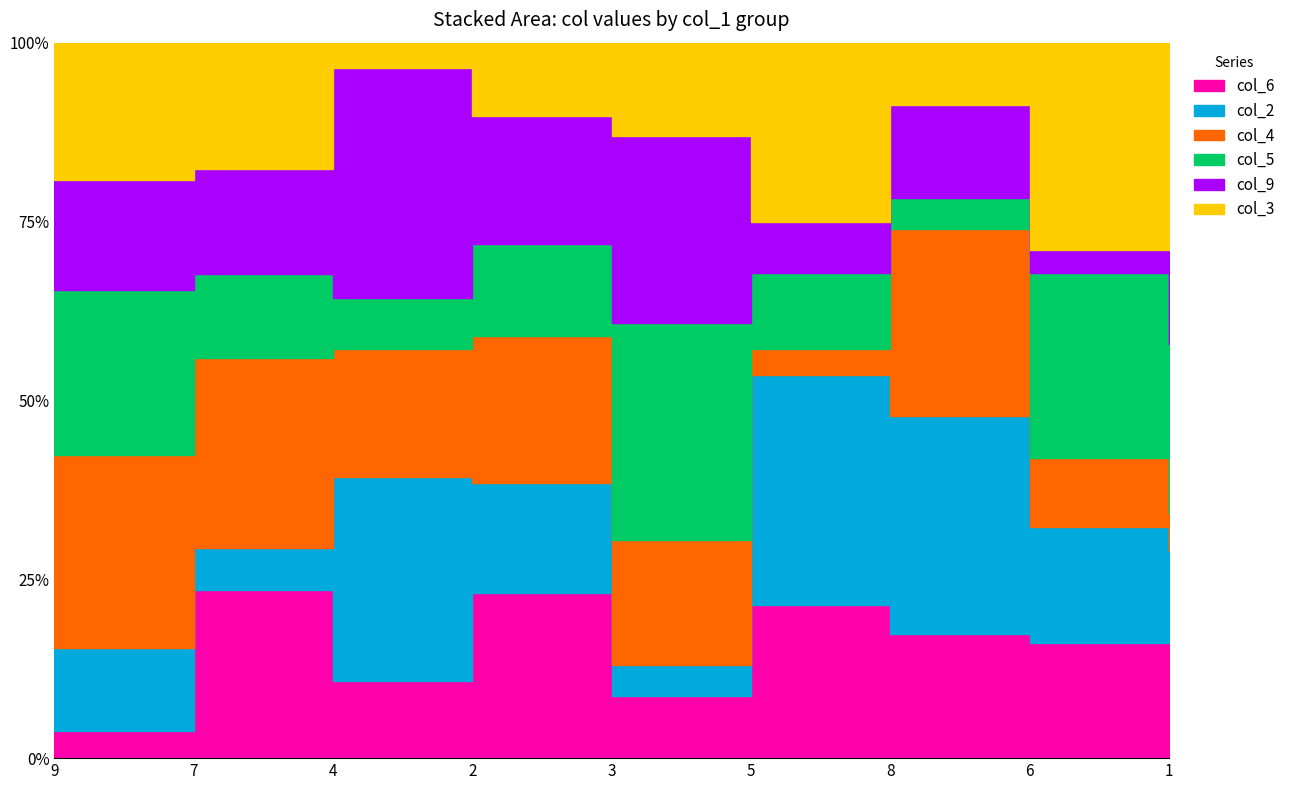

How many categories are shown in the chart?

9